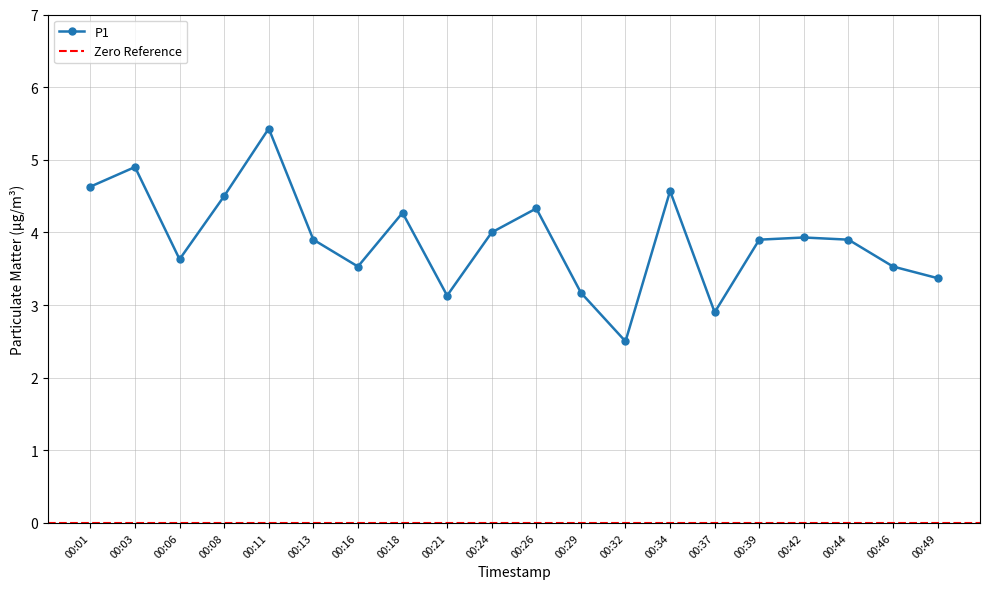

What is the difference between the second highest and second lowest values?

2.0